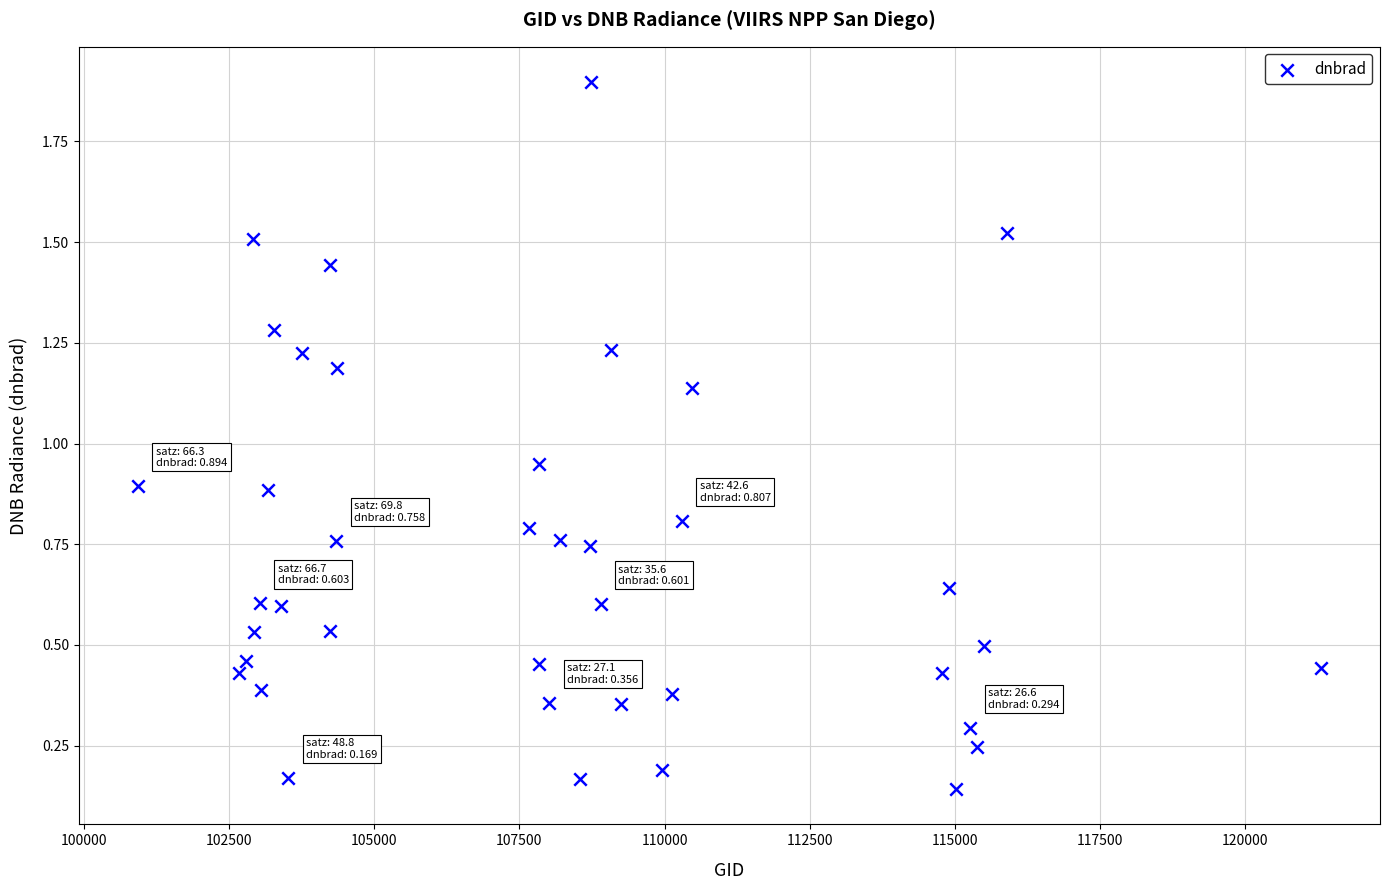

What is the range of X values (max minus min)?

20378.0